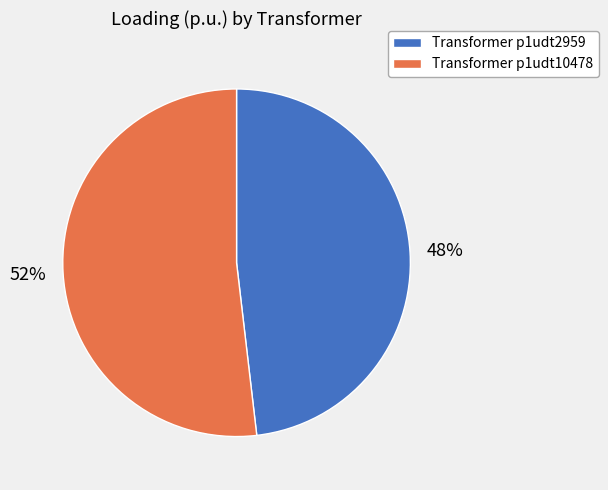

Which category has the smallest portion of the pie?

Transformer p1udt2959